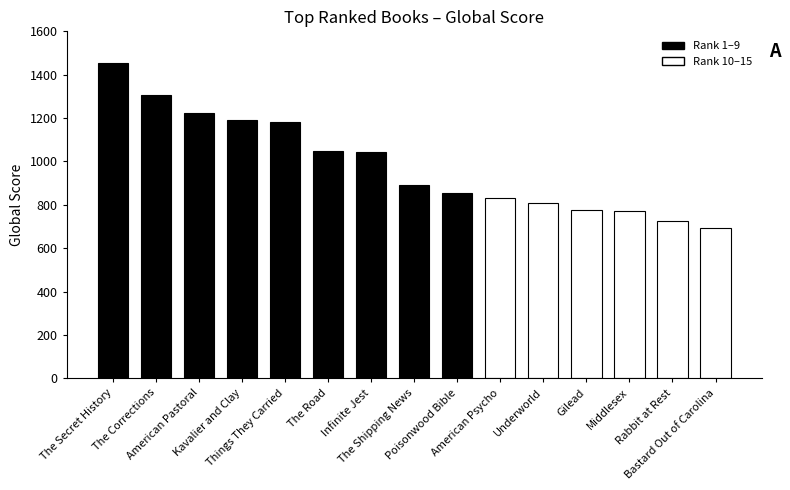

Which has a higher value, Underworld or Bastard Out of Carolina?

Underworld